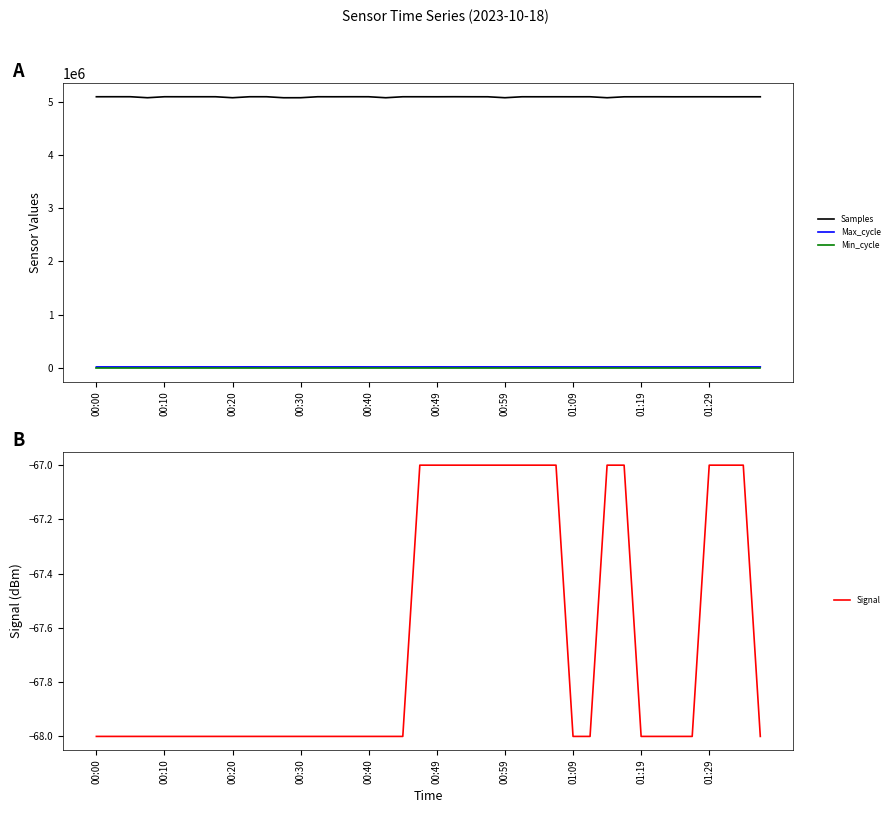

What is the value of the Signal point at the 2nd from the left?

-68